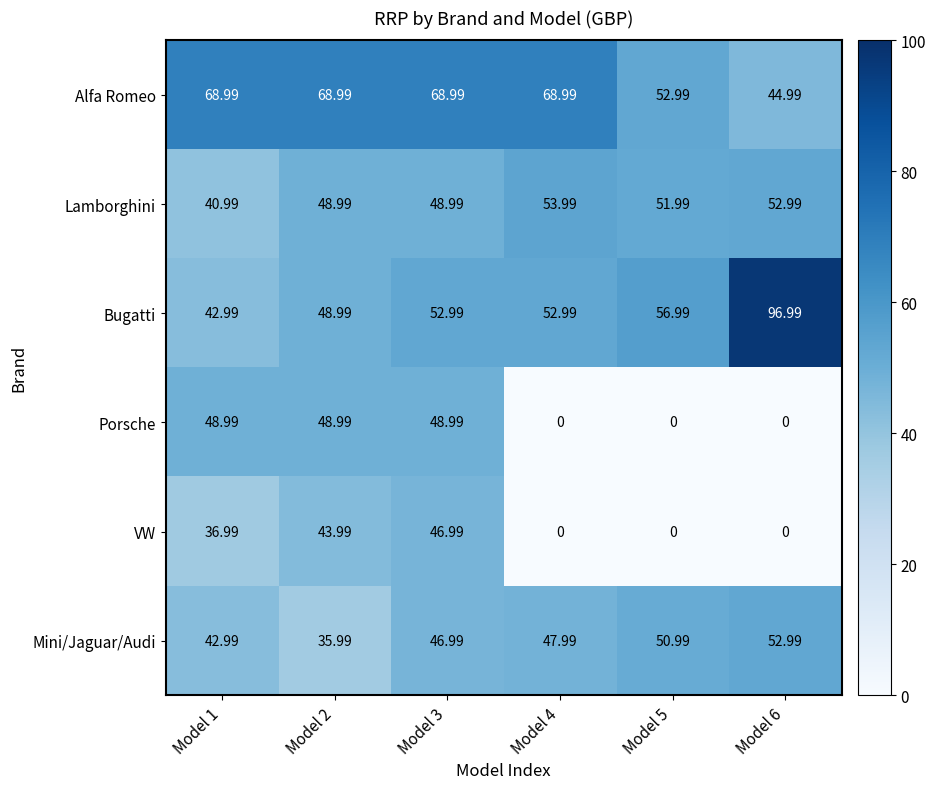

Which series has the widest spread of values?

Bugatti